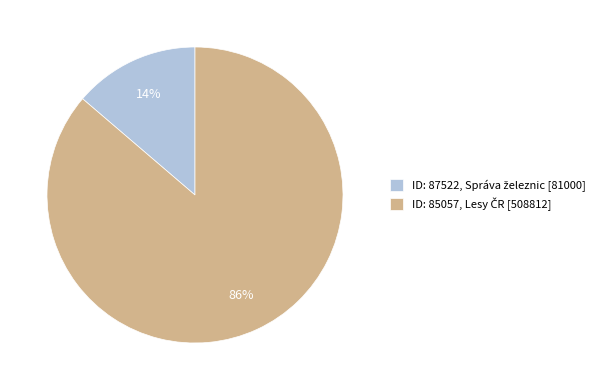

To the nearest percent, what is the average slice percentage?

50%